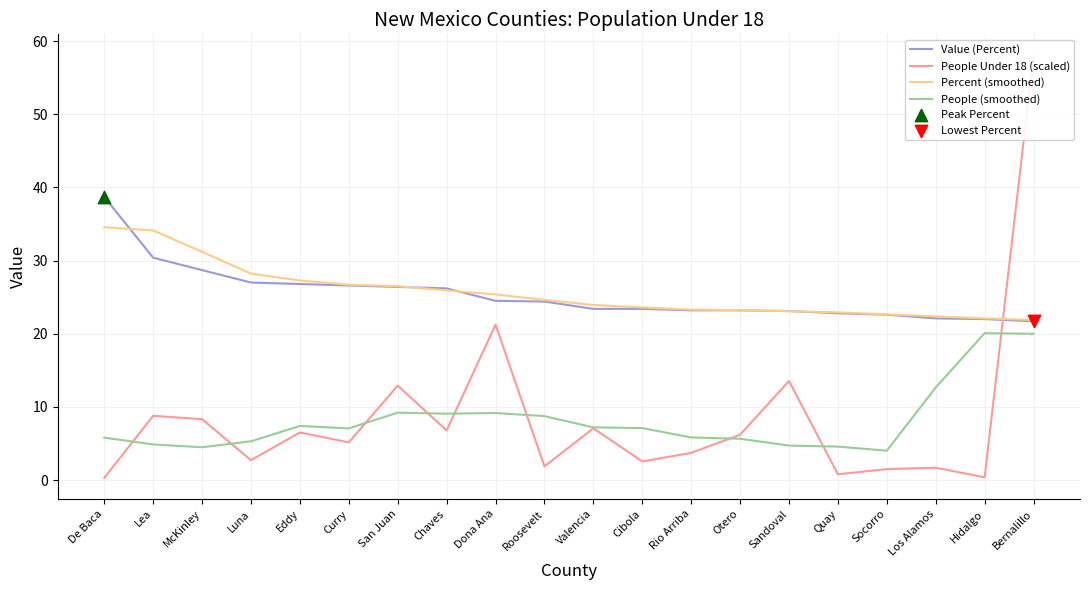

Which series contains the lowest Y value?

People Under 18 (scaled)